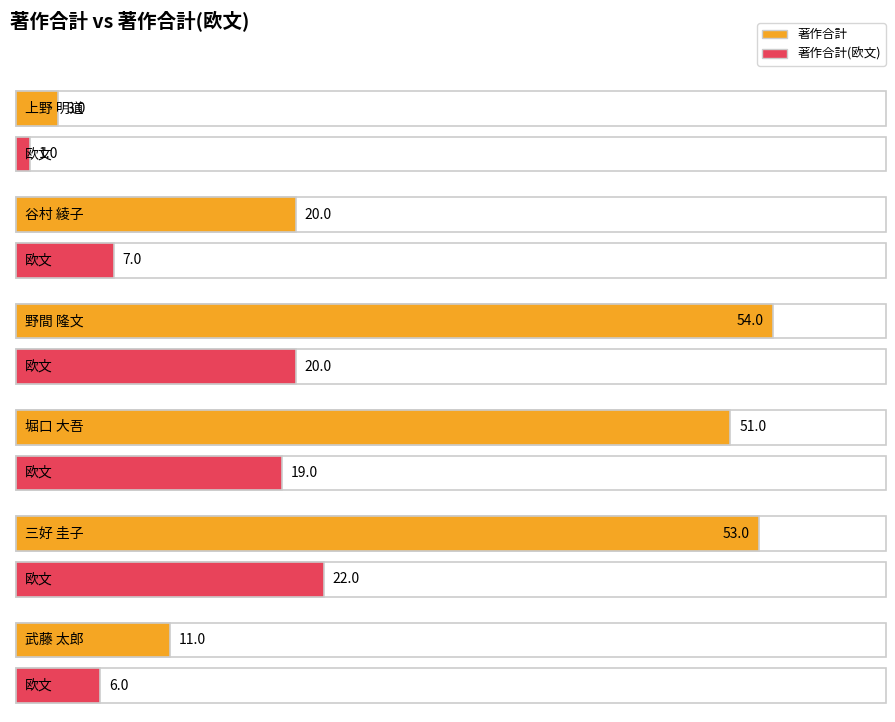

Reading right to left, transcribe all the data shown in this chart.

著作合計: 11	53	51	54	20	3
著作合計(欧文): 6	22	19	20	7	1